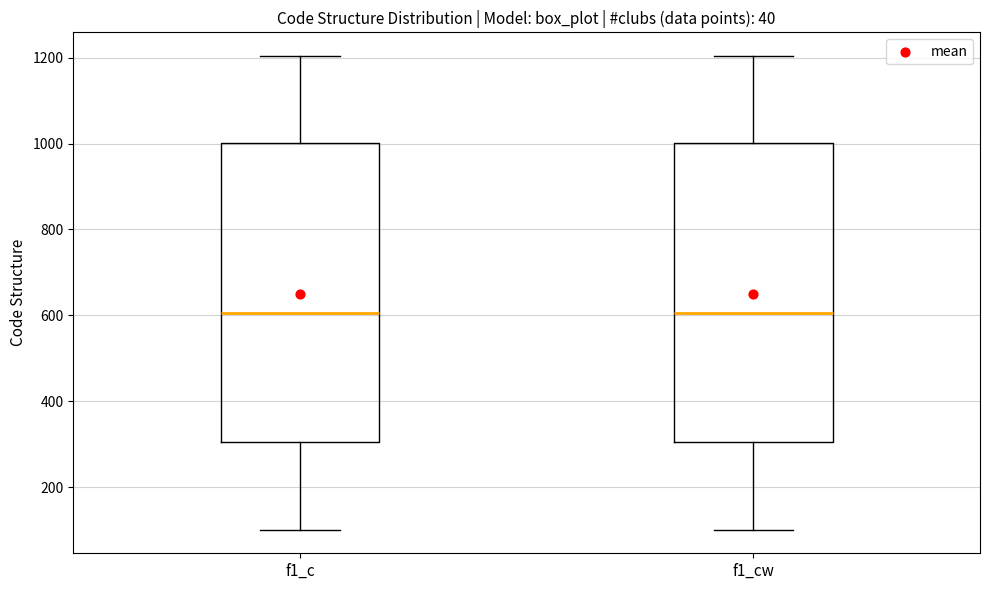

Where does the lower whisker of the box for f1_c end on the y-axis? The values are not printed on the chart, so give them approximately, as read against the axis.

100